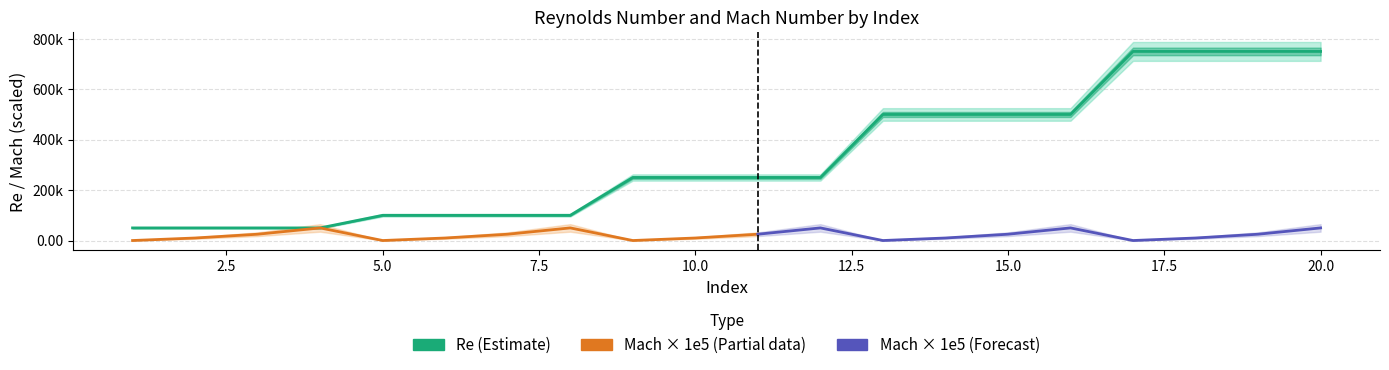

Does the chart display data point markers on the line(s)?

No